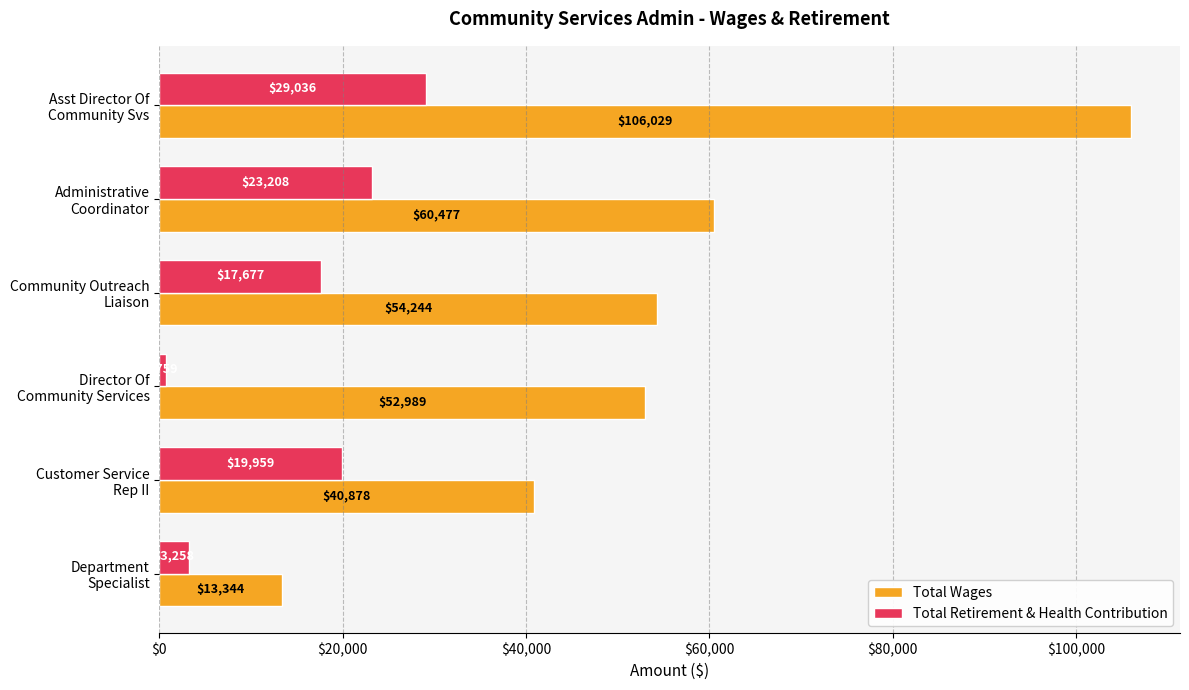

Rank the series by their average value, from lowest to highest.

Total Retirement & Health Contribution, Total Wages